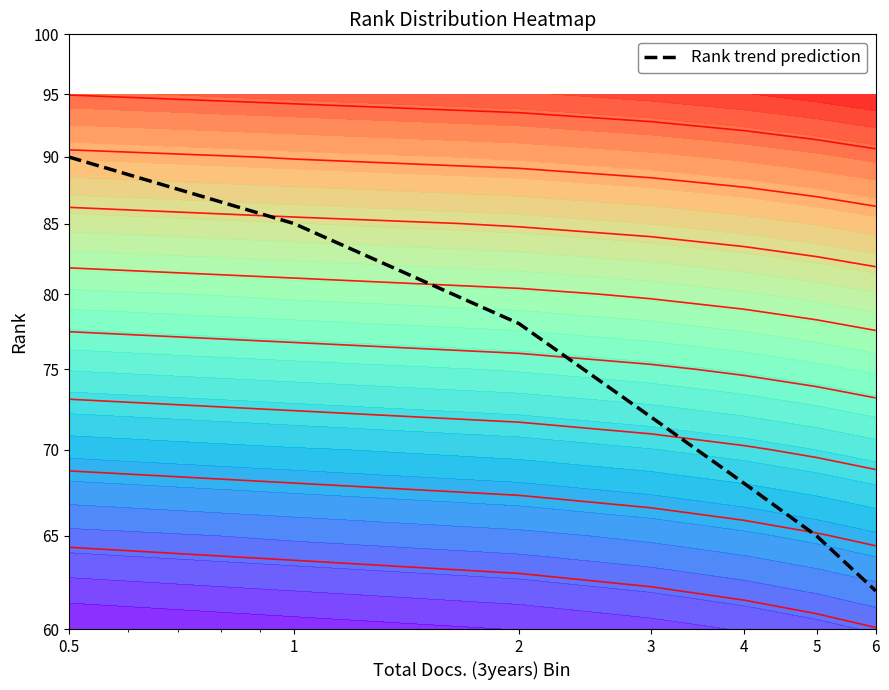

What is the maximum value shown in the chart?

90